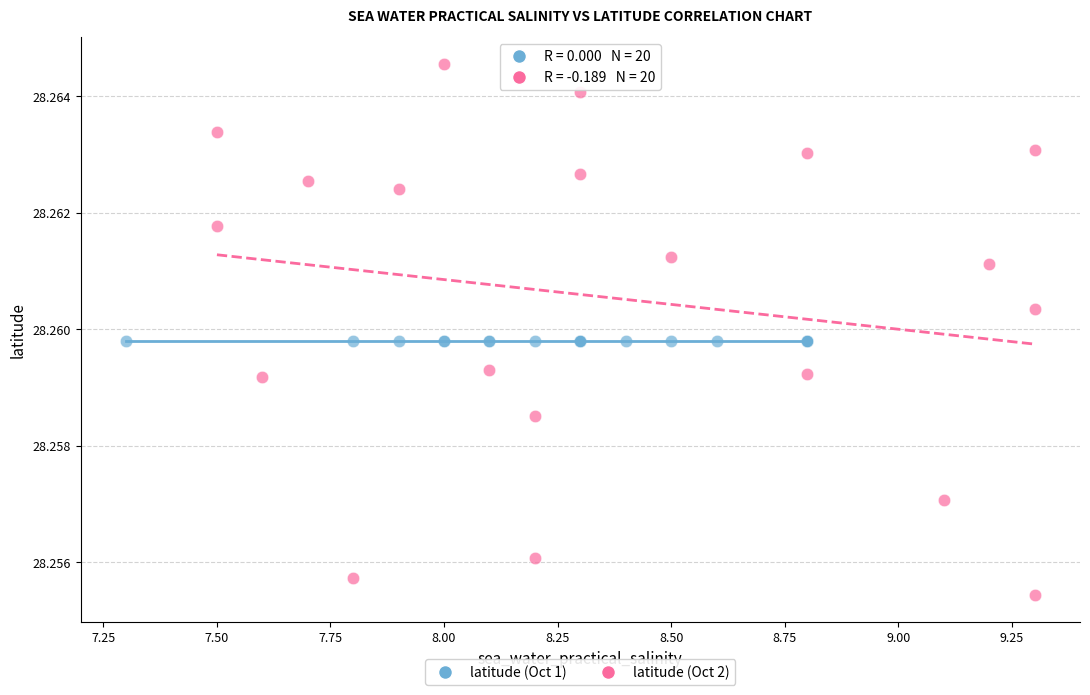

Which series contains the highest Y value?

latitude (Oct 2)